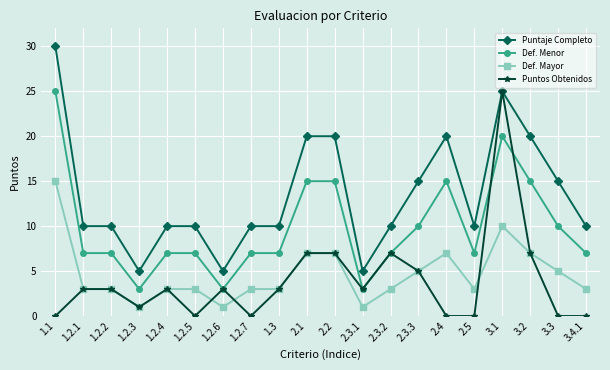

What is the label of the 2nd point from the left?

1.2.1